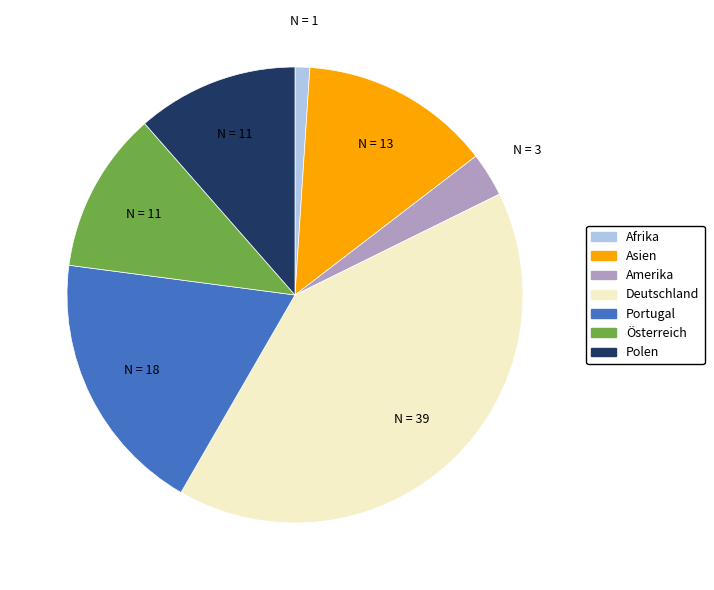

True or false: Deutschland accounts for 35% of the total.

False